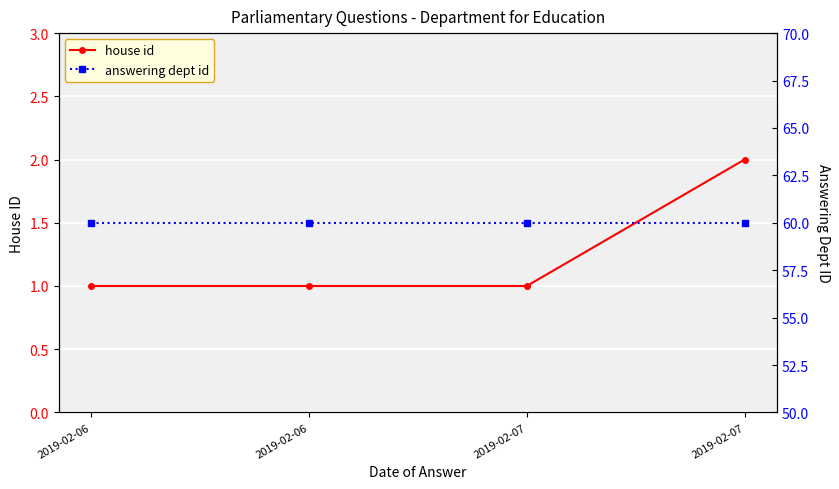

True or false: answering dept id and house id intersect in this chart.

False